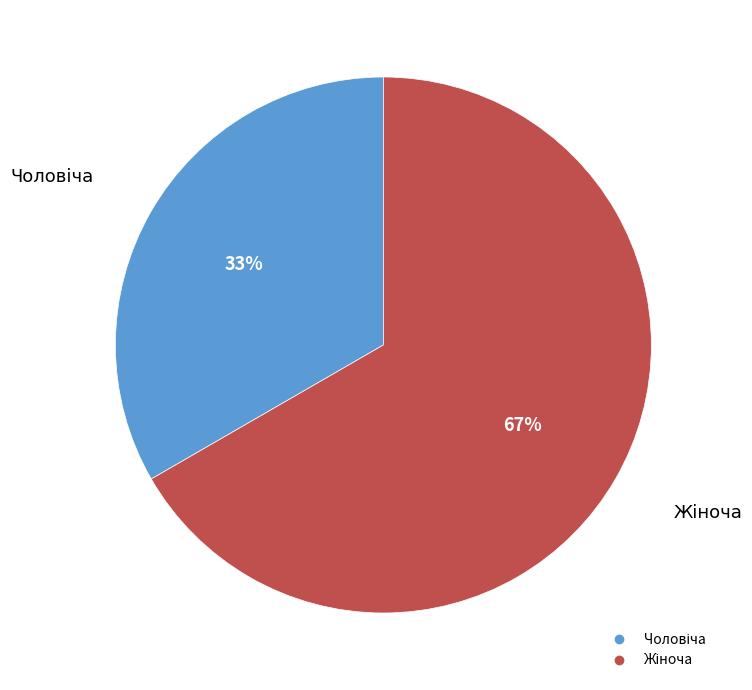

To the nearest percent, what is the average slice percentage?

50%